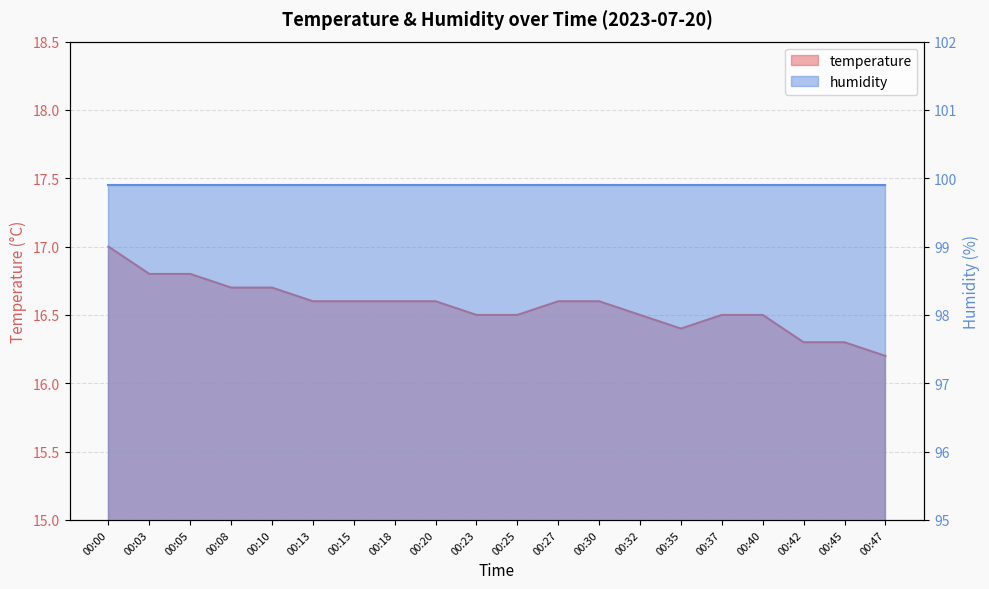

What is the sum of the values at 00:00 and 00:45?

33.3